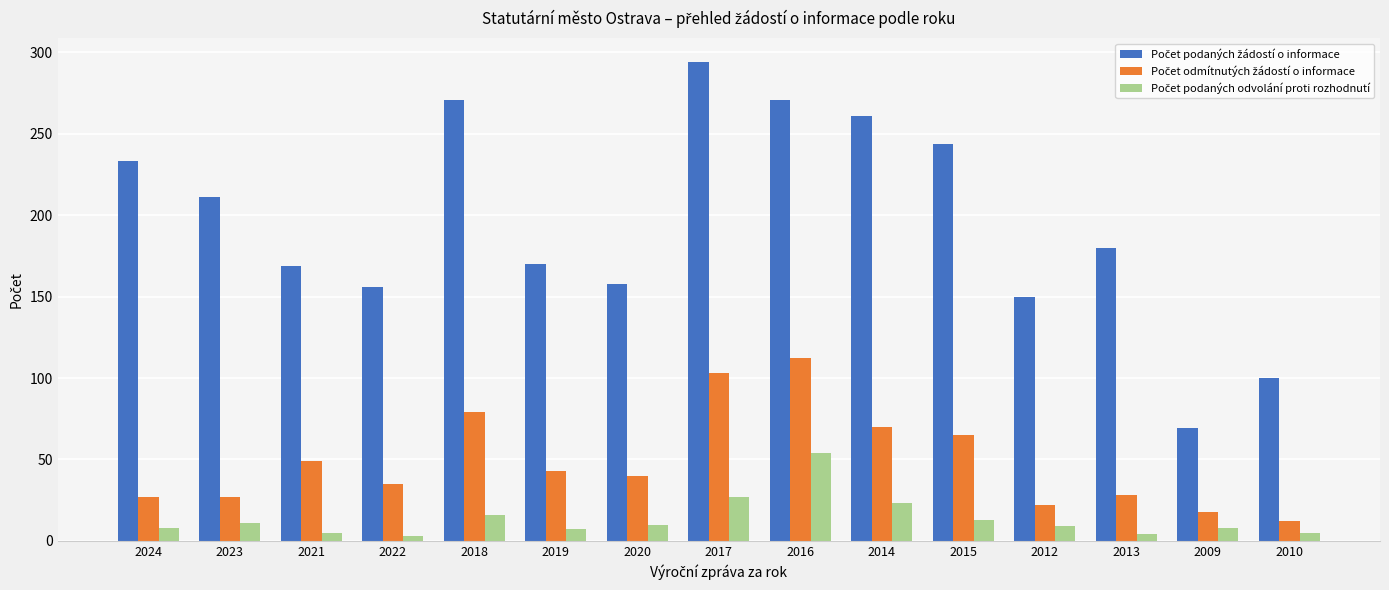

What is the spread (max minus min) of values at 2017?

267